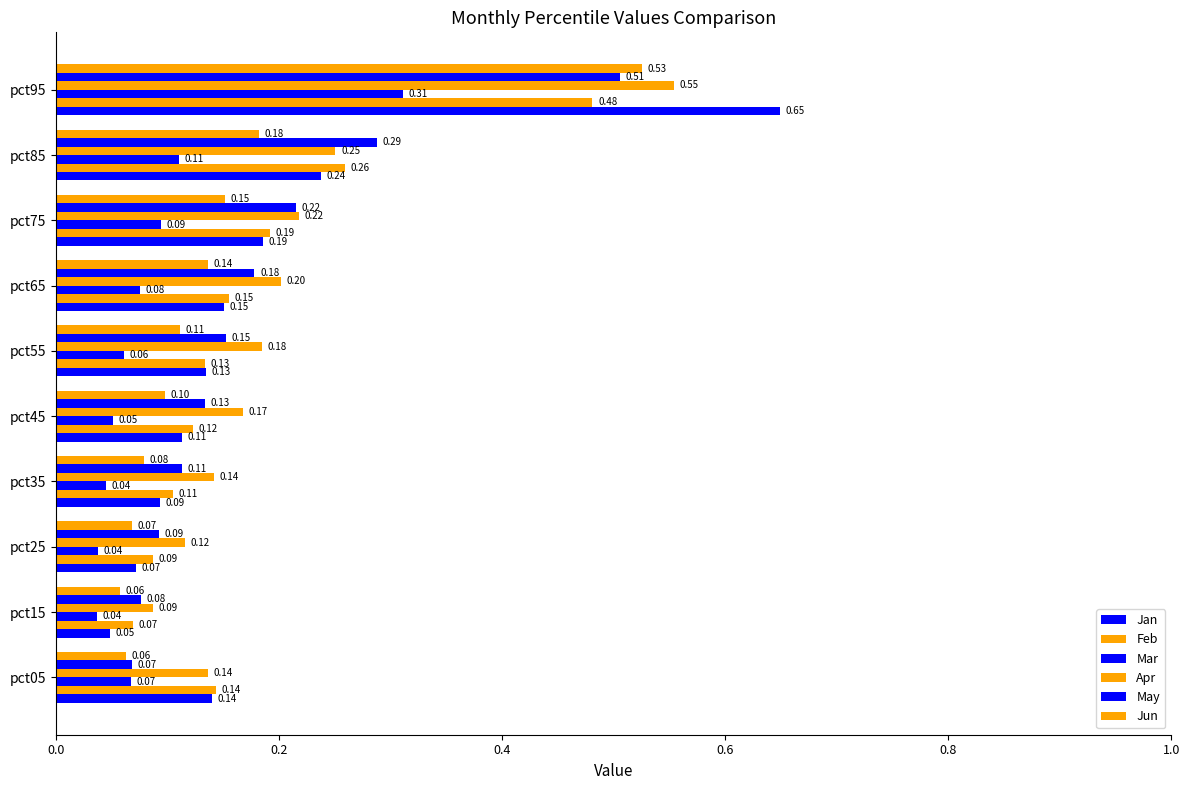

What is the highest value of the Jun series?

0.5